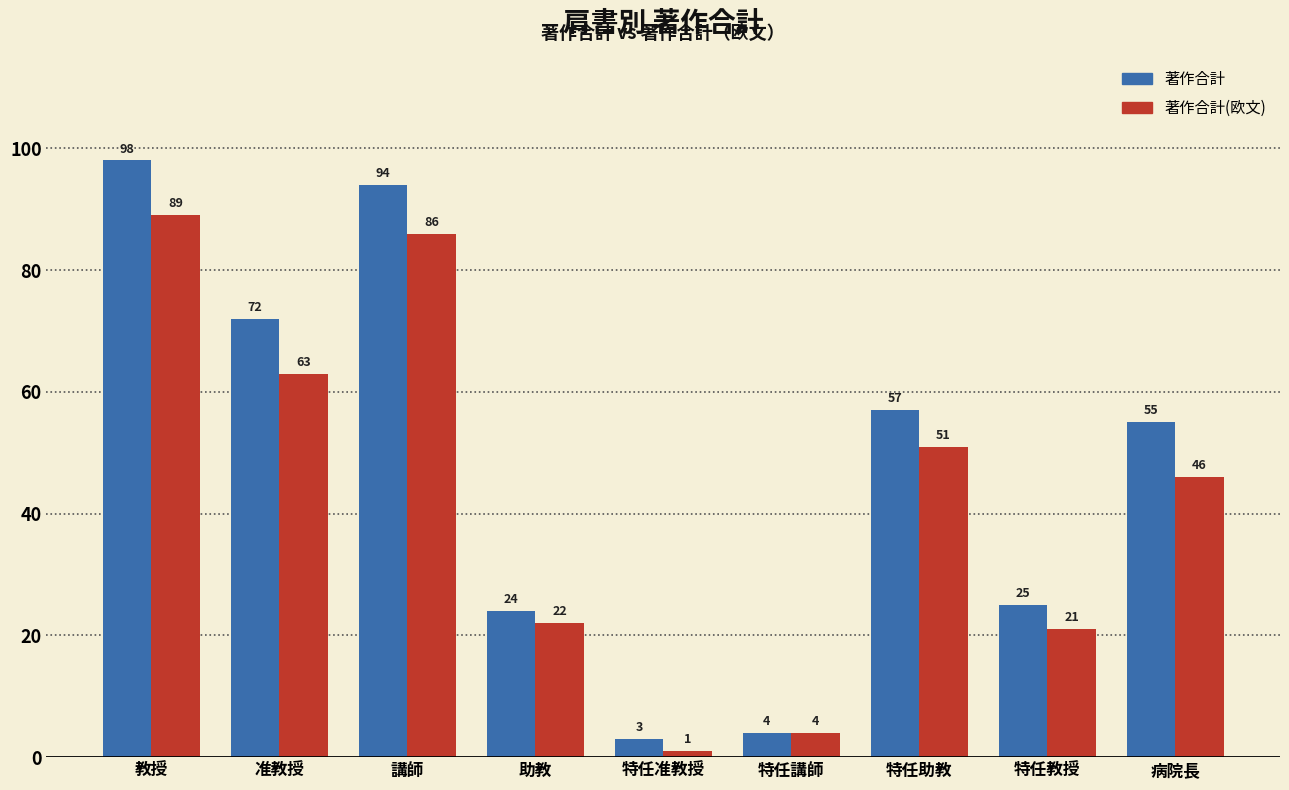

What is the sum of all 著作合計 values?

432